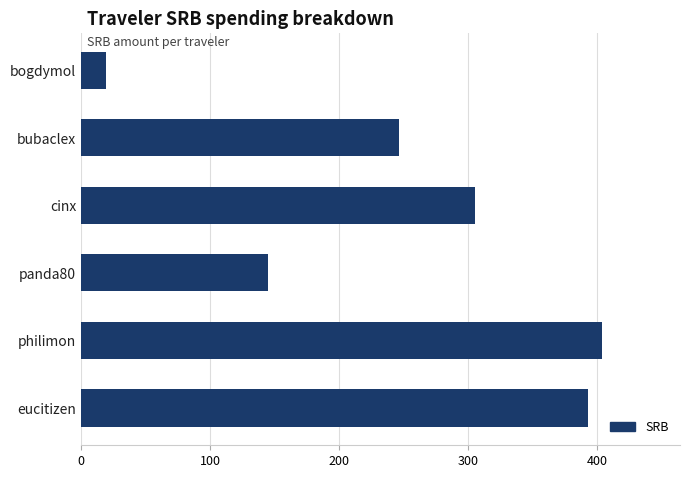

Rank the categories by value from highest to lowest.

philimon, eucitizen, cinx, bubaclex, panda80, bogdymol